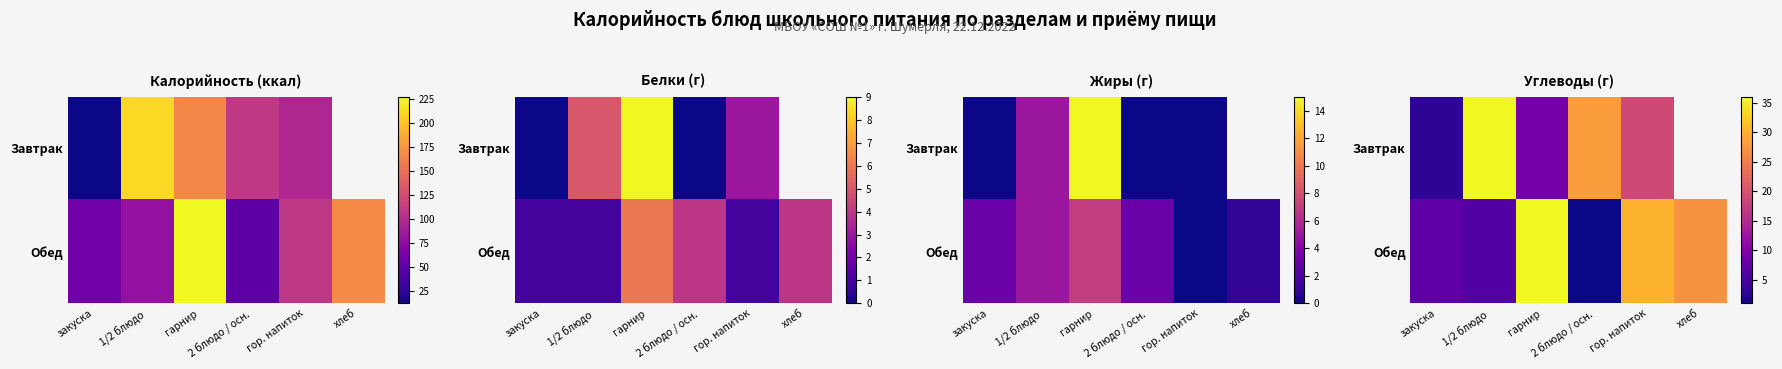

What is the approximate value of Обед at гор. напиток?

30.0